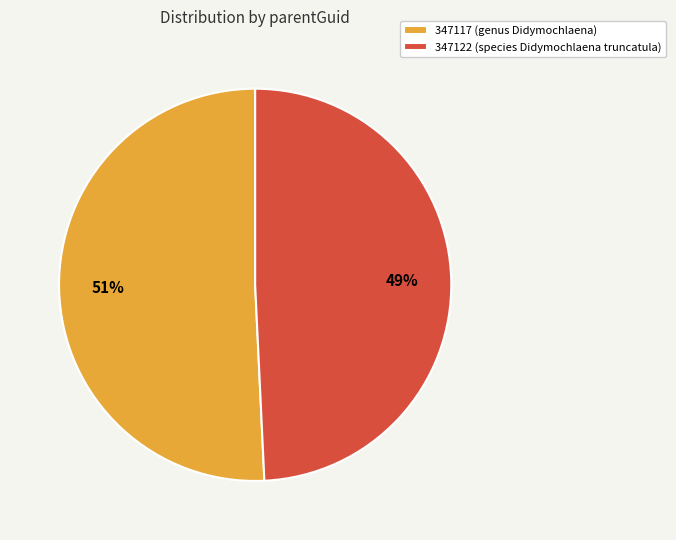

The 347122 (species Didymochlaena truncatula) slice represents 49% of the pie. True or false?

True